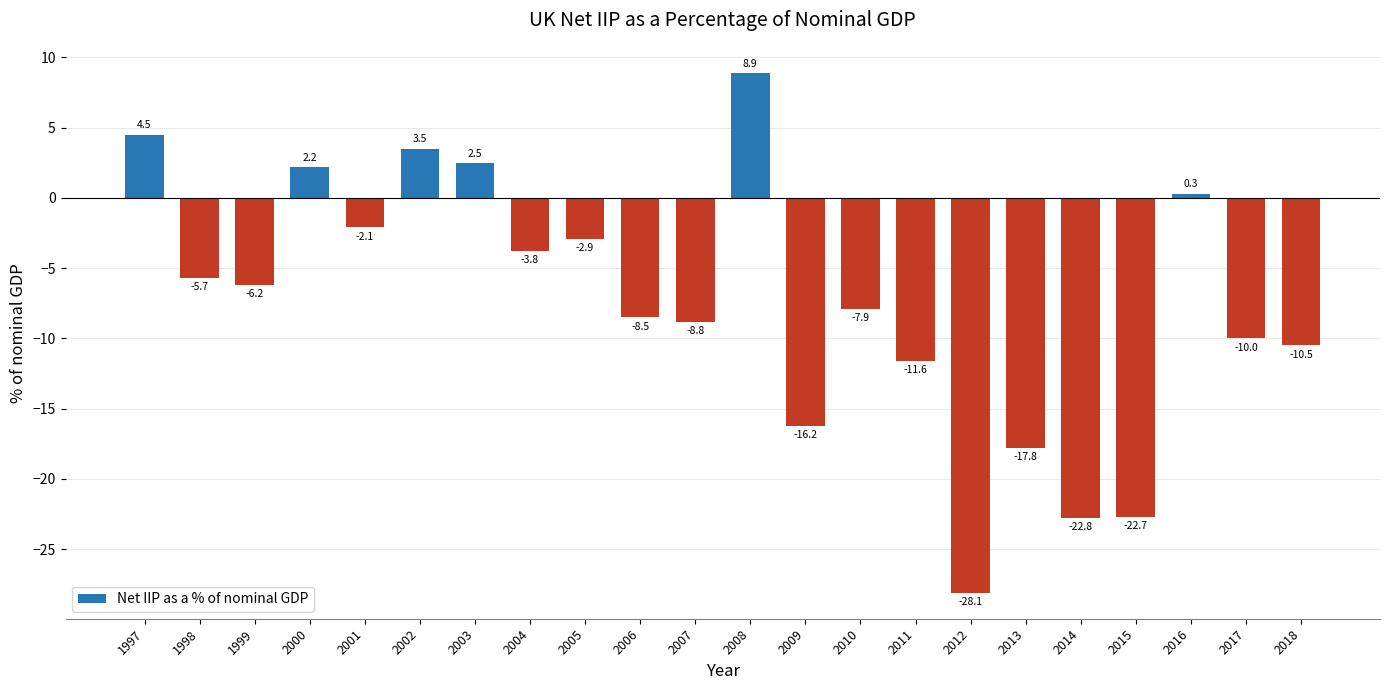

What is the sum of the values at 2012 and 2013?

-45.9